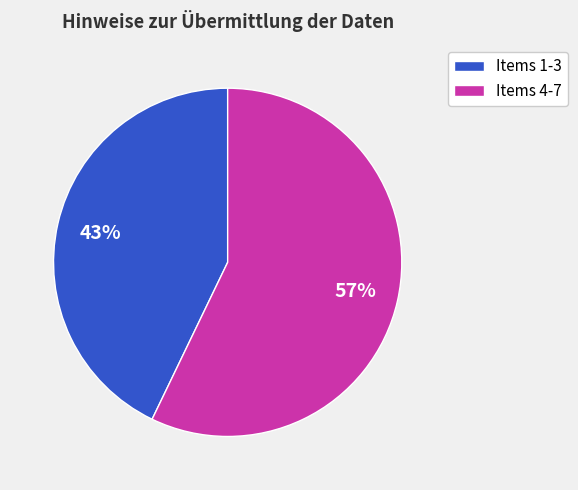

True or false: Items 1-3 accounts for 43% of the total.

True